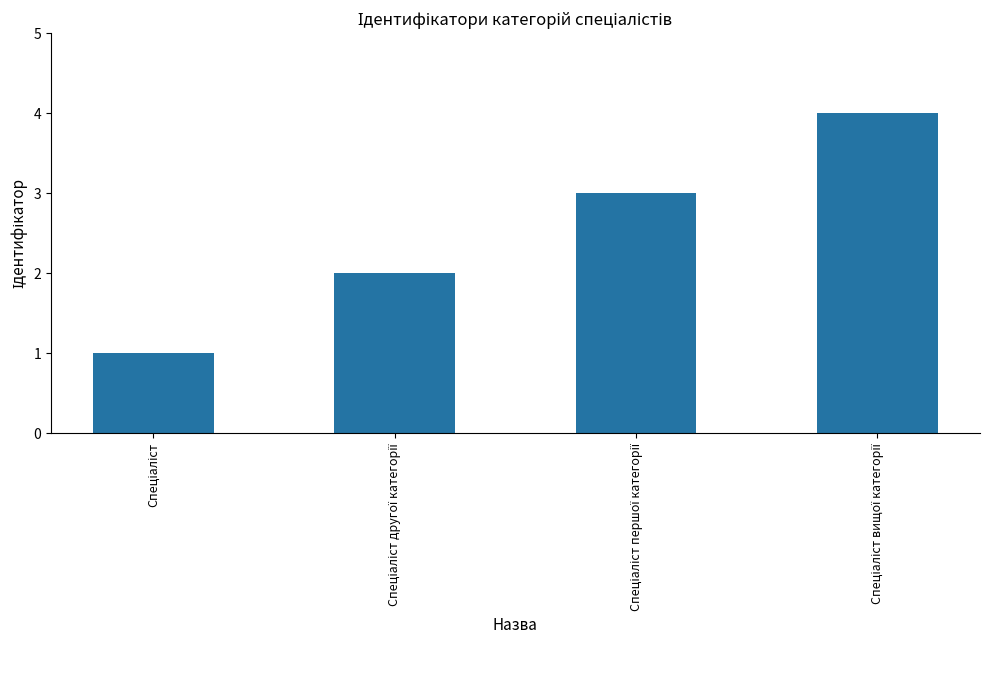

What is the difference between the maximum and minimum values?

3